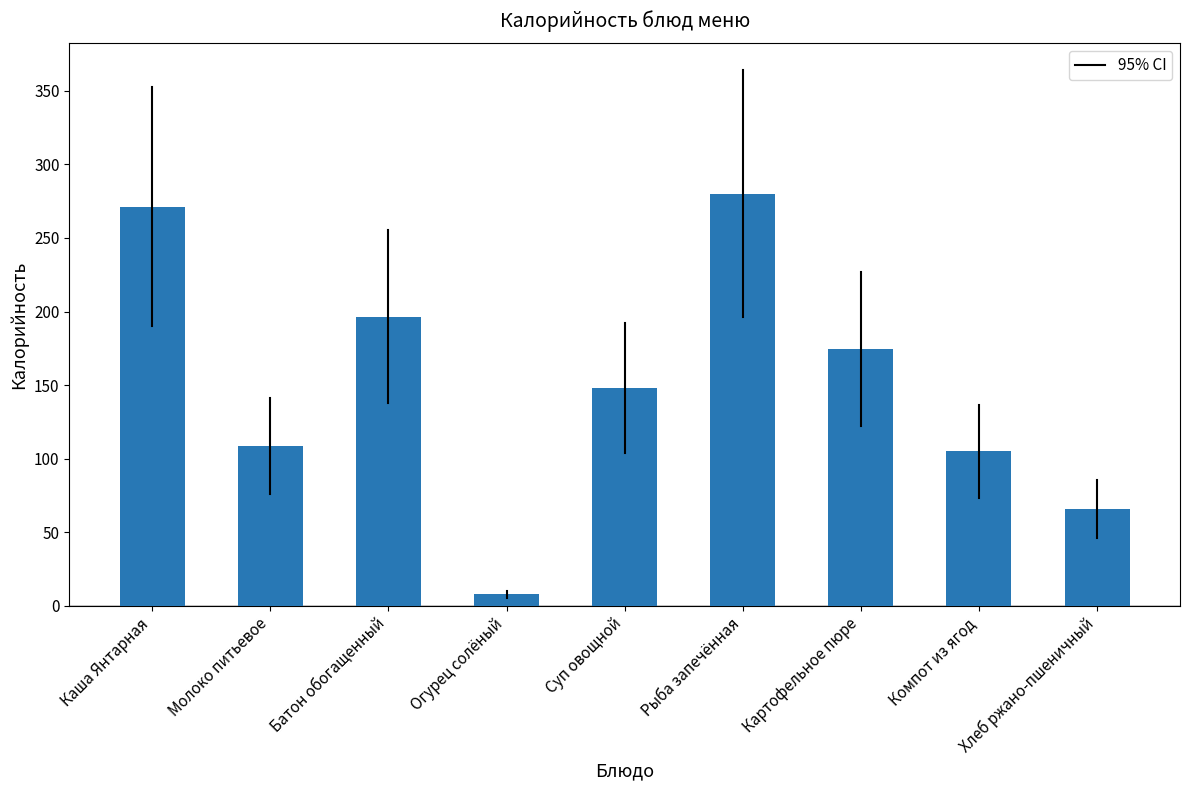

List the labels in order of value, smallest first.

Огурец солёный, Хлеб ржано-пшеничный, Компот из ягод, Молоко питьевое, Суп овощной, Картофельное пюре, Батон обогащенный, Каша Янтарная, Рыба запечённая